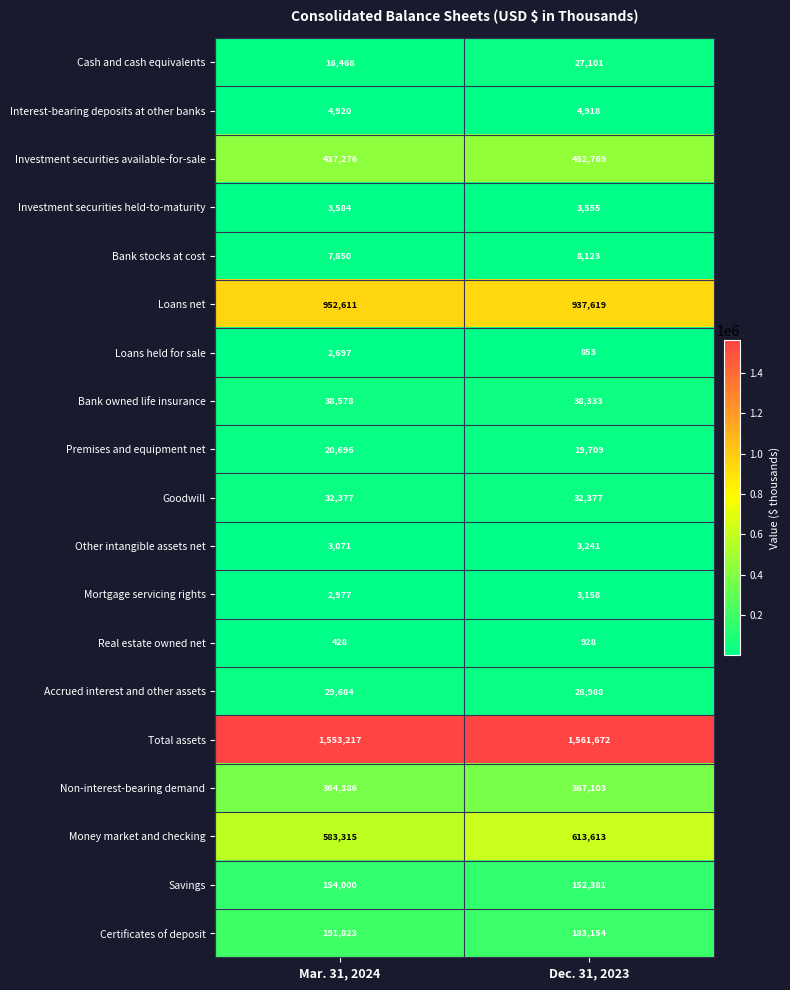

What is the difference between the maximum and minimum values in the Investment securities available-for-sale series?

15493